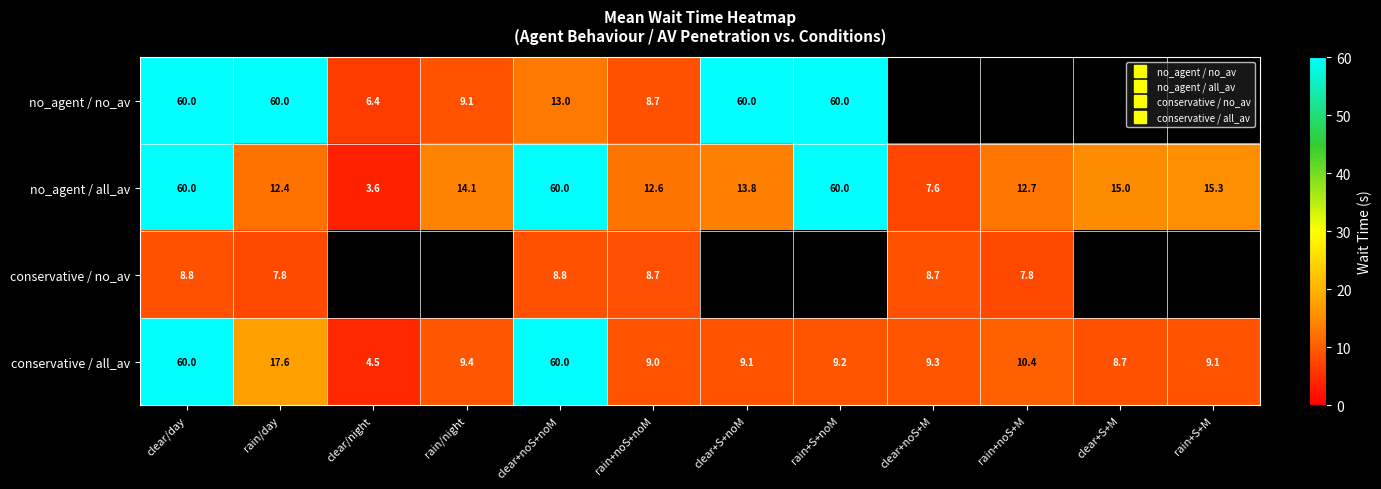

Is the value of no_agent / no_av at clear+S+M greater than the value of conservative / all_av at clear/night?

No